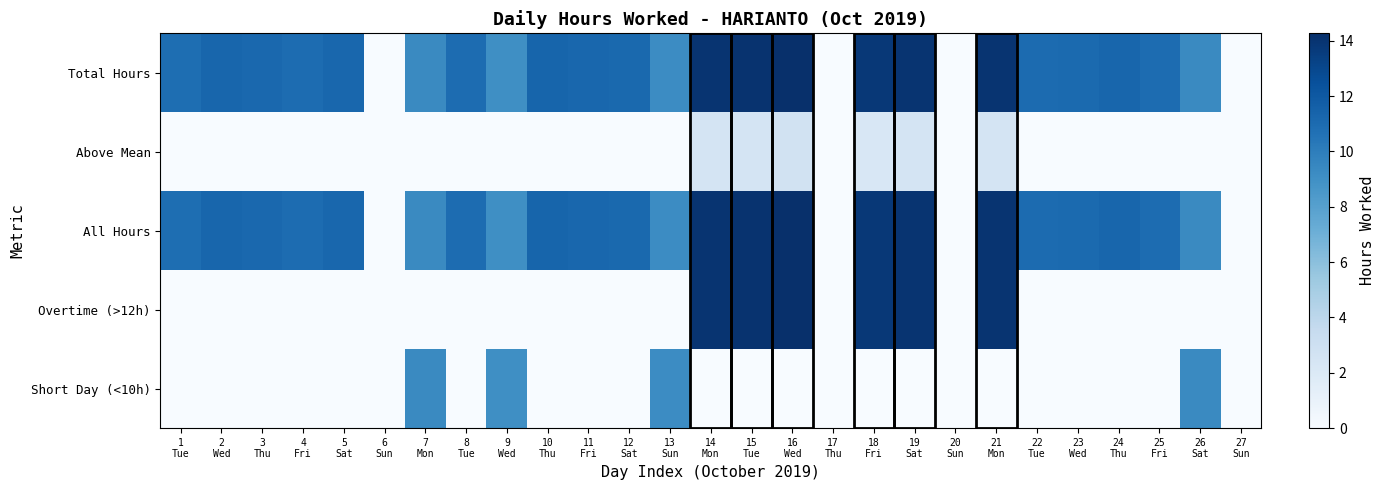

Which series changed the most between 13 Sun and 22 Tue?

Short Day (<10h)